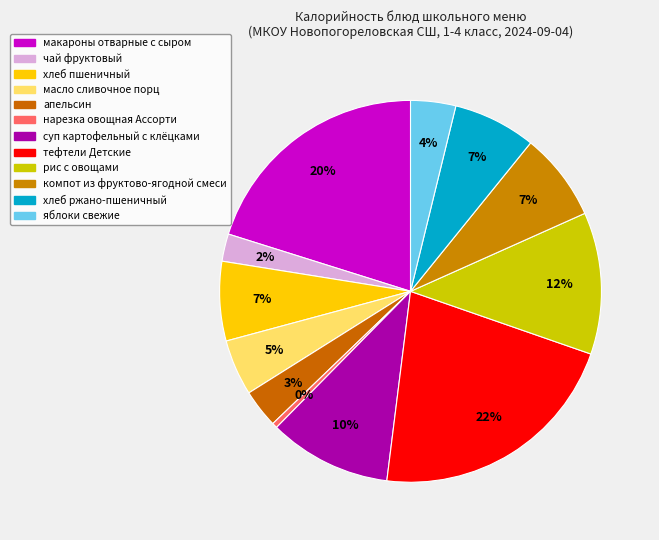

Count the number of slices in the pie.

12